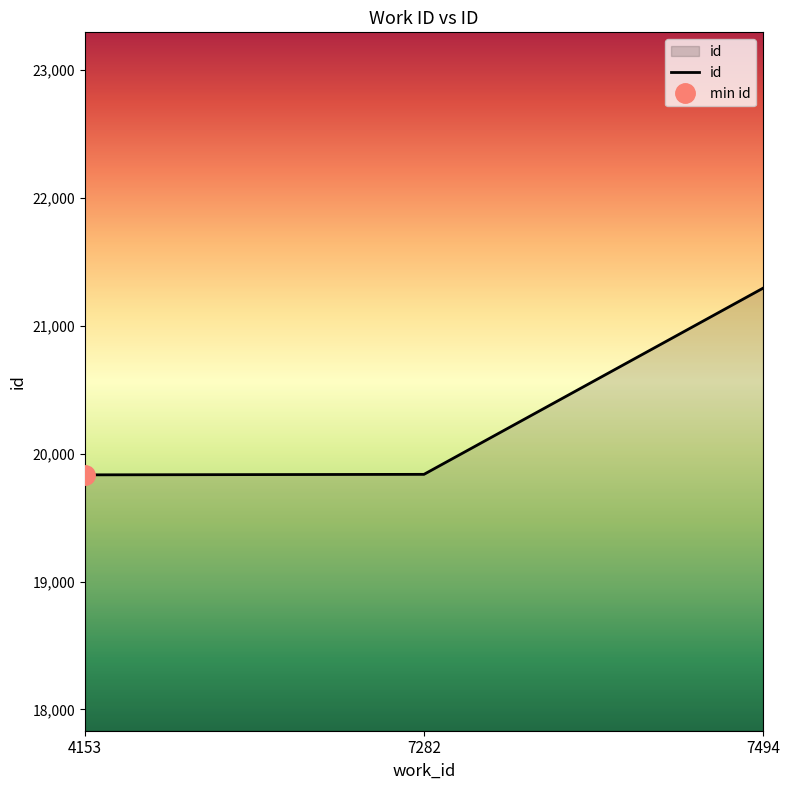

The value at 7282 is 6185. True or false?

False